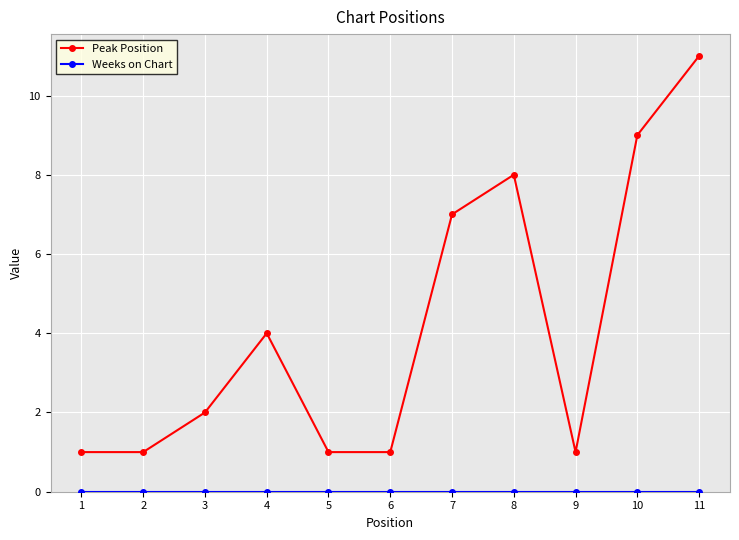

True or false: Peak Position has more than 0 points higher than both neighbors.

True